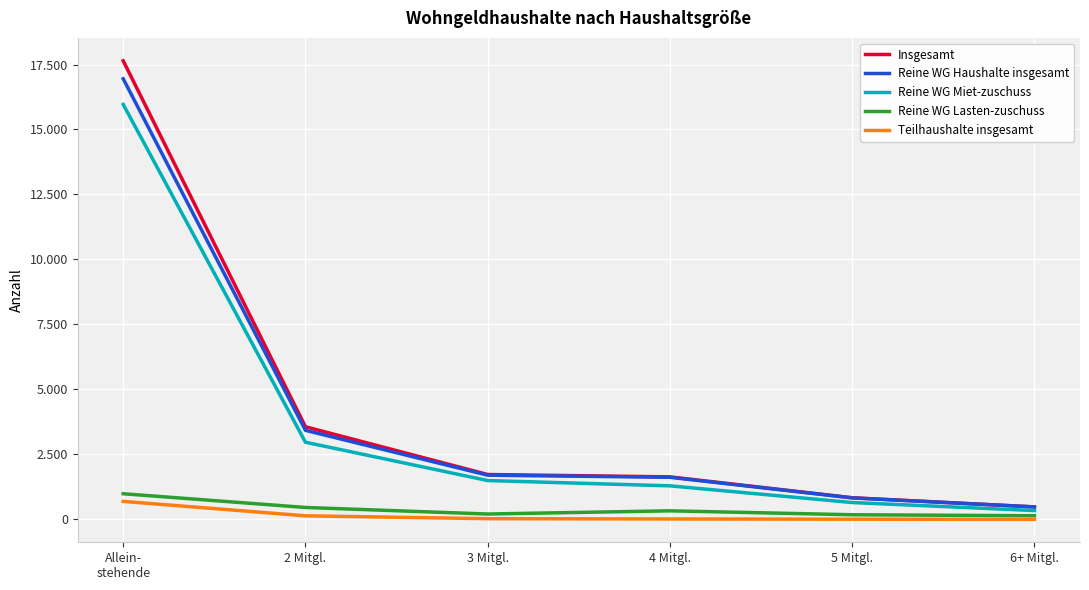

At which category is the sum across all series the highest?

Allein-
stehende